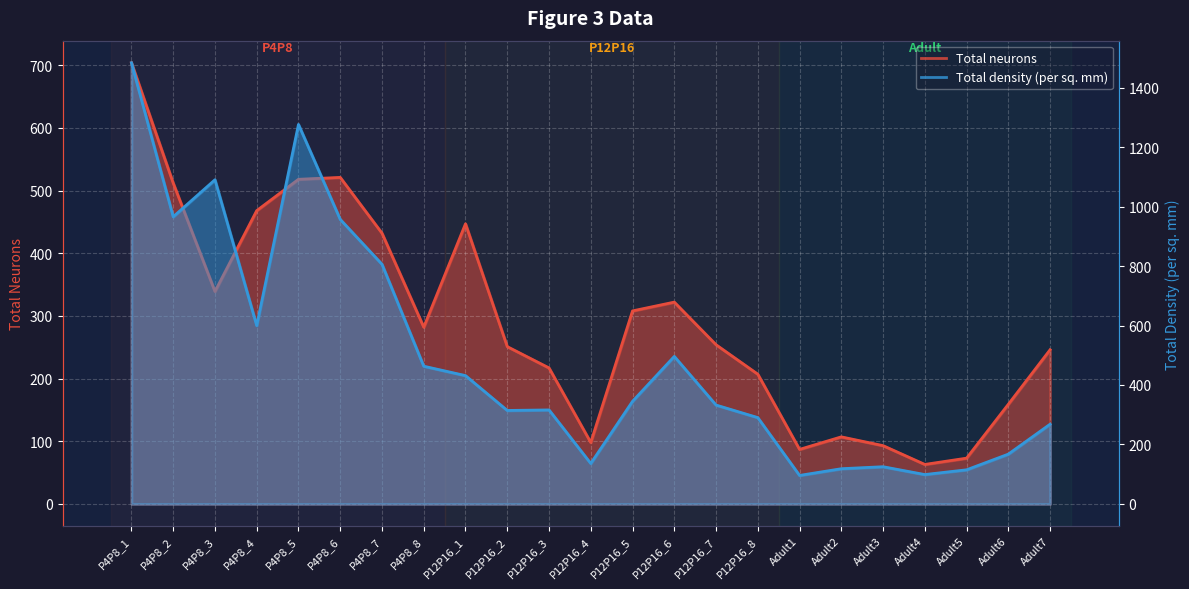

At which category is the sum across all series the highest?

P4P8_1